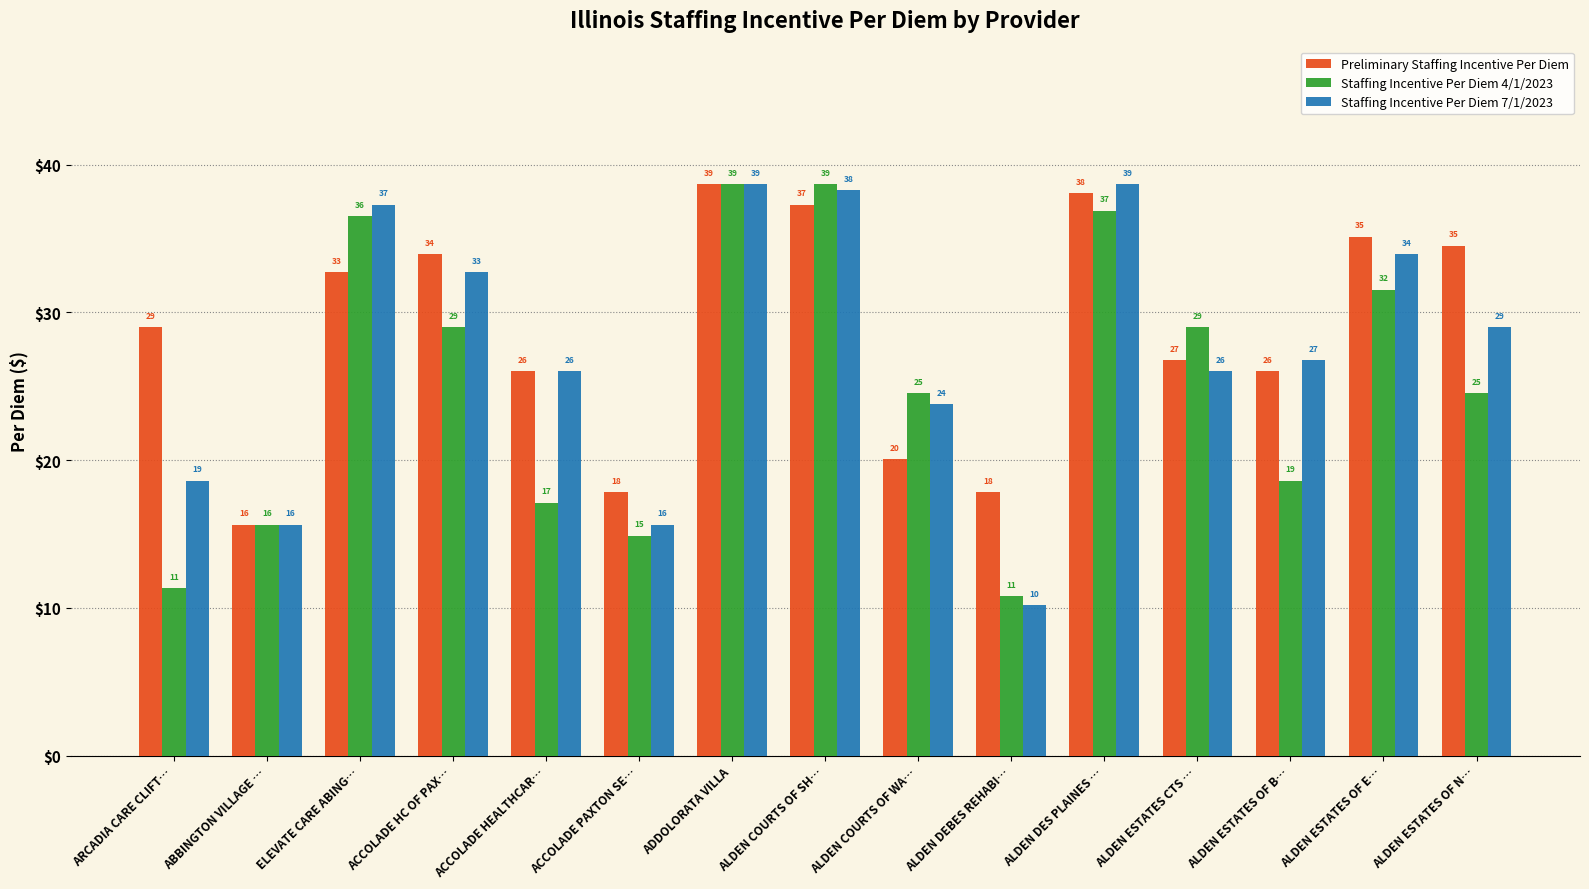

How many groups of bars are there?

15